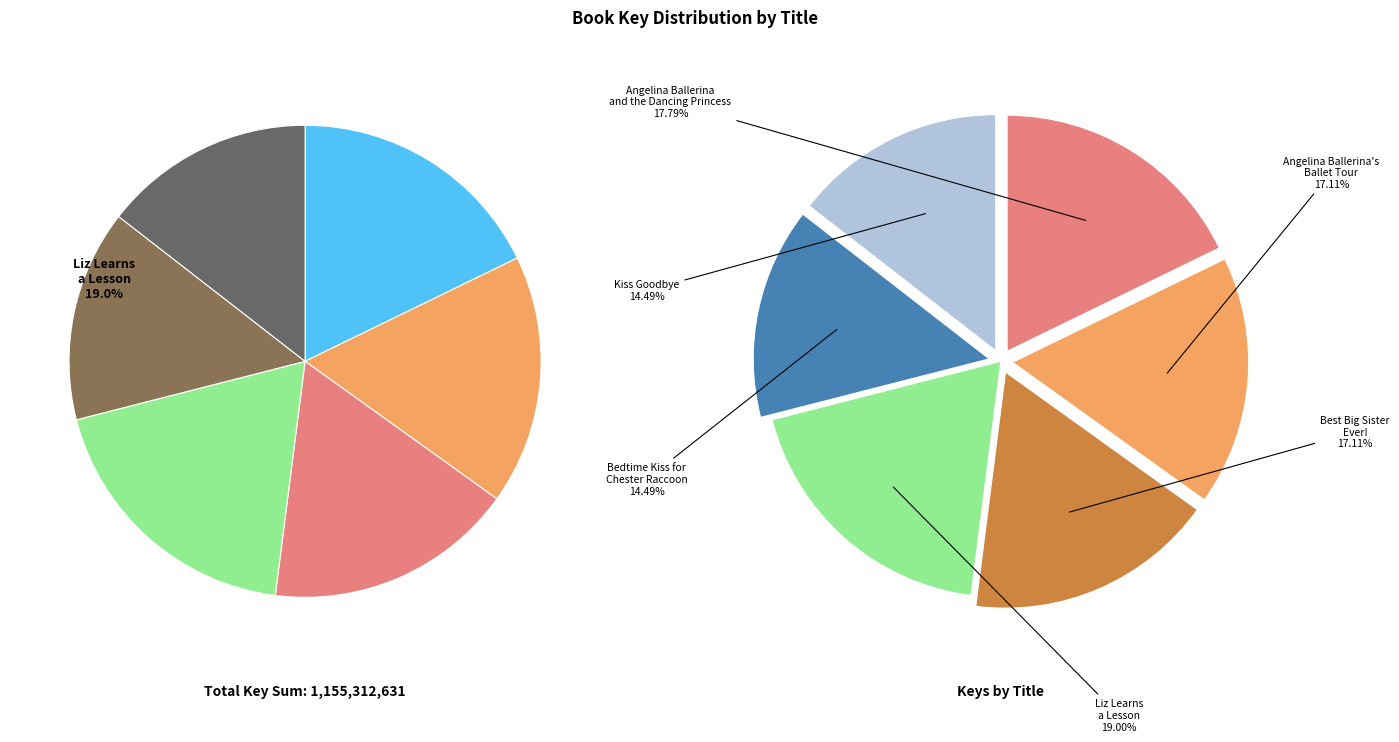

To the nearest percent, what percentage of the pie is Angelina Ballerina's Ballet Tour?

17%